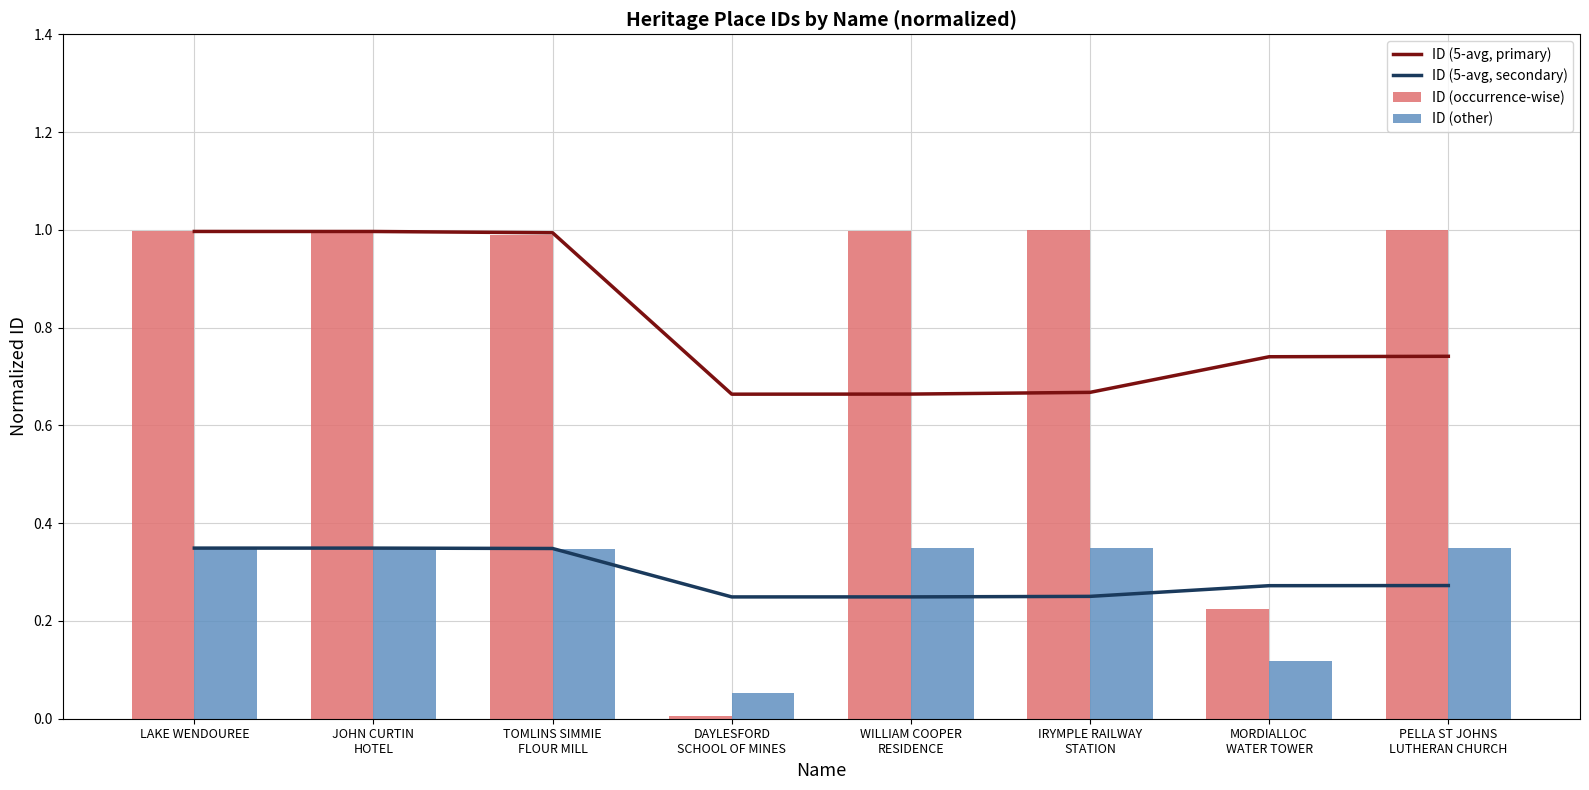

Reading left to right, transcribe all the data shown in this chart.

ID (5-avg, primary): LAKE WENDOUREE=1.0	JOHN CURTIN
HOTEL=1.0	TOMLINS SIMMIE
FLOUR MILL=1.0	DAYLESFORD
SCHOOL OF MINES=0.7	WILLIAM COOPER
RESIDENCE=0.7	IRYMPLE RAILWAY
STATION=0.7	MORDIALLOC
WATER TOWER=0.7	PELLA ST JOHNS
LUTHERAN CHURCH=0.7
ID (5-avg, secondary): LAKE WENDOUREE=0.3	JOHN CURTIN
HOTEL=0.3	TOMLINS SIMMIE
FLOUR MILL=0.3	DAYLESFORD
SCHOOL OF MINES=0.2	WILLIAM COOPER
RESIDENCE=0.2	IRYMPLE RAILWAY
STATION=0.3	MORDIALLOC
WATER TOWER=0.3	PELLA ST JOHNS
LUTHERAN CHURCH=0.3
ID (occurrence-wise): LAKE WENDOUREE=1.0	JOHN CURTIN
HOTEL=1.0	TOMLINS SIMMIE
FLOUR MILL=1.0	DAYLESFORD
SCHOOL OF MINES=0.0	WILLIAM COOPER
RESIDENCE=1.0	IRYMPLE RAILWAY
STATION=1.0	MORDIALLOC
WATER TOWER=0.2	PELLA ST JOHNS
LUTHERAN CHURCH=1.0
ID (other): LAKE WENDOUREE=0.3	JOHN CURTIN
HOTEL=0.3	TOMLINS SIMMIE
FLOUR MILL=0.3	DAYLESFORD
SCHOOL OF MINES=0.1	WILLIAM COOPER
RESIDENCE=0.3	IRYMPLE RAILWAY
STATION=0.3	MORDIALLOC
WATER TOWER=0.1	PELLA ST JOHNS
LUTHERAN CHURCH=0.3